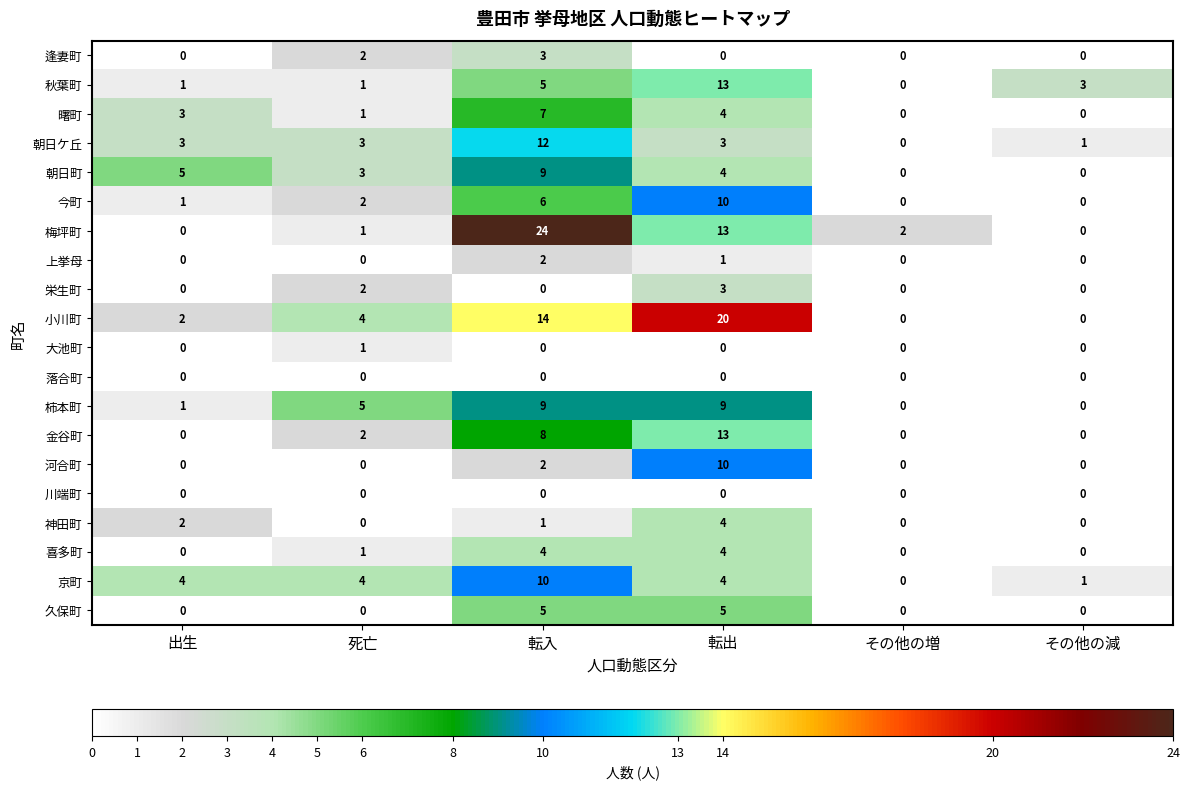

What is the difference between the highest and lowest values at 転入?

24